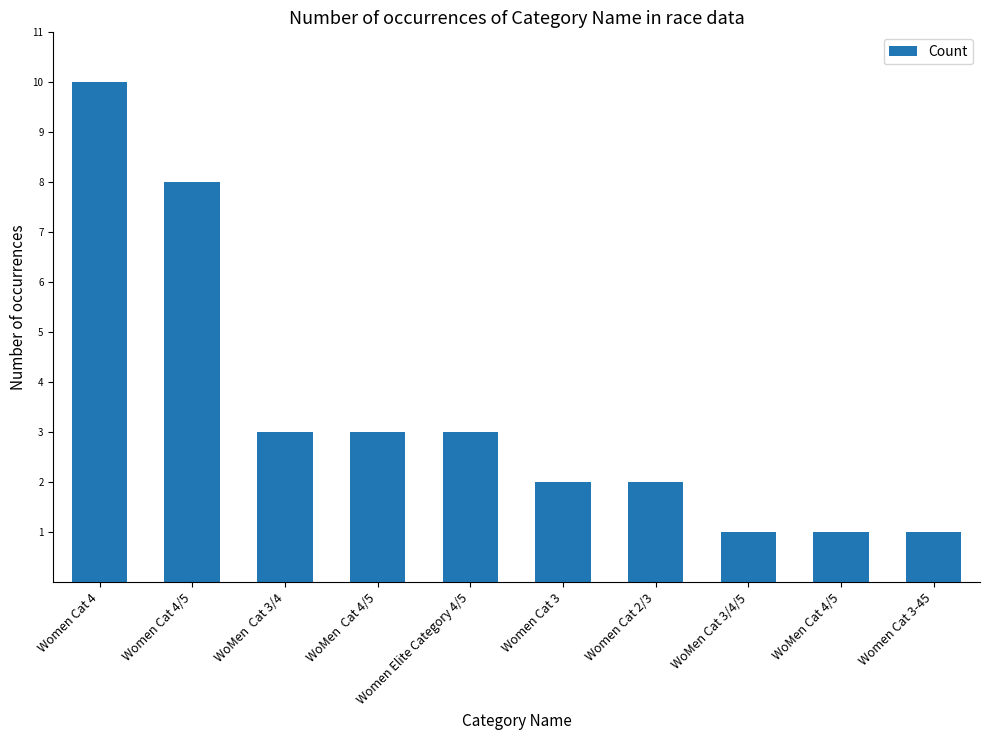

What is the sum of the values at WoMen  Cat 4/5 and Women Cat 2/3?

5